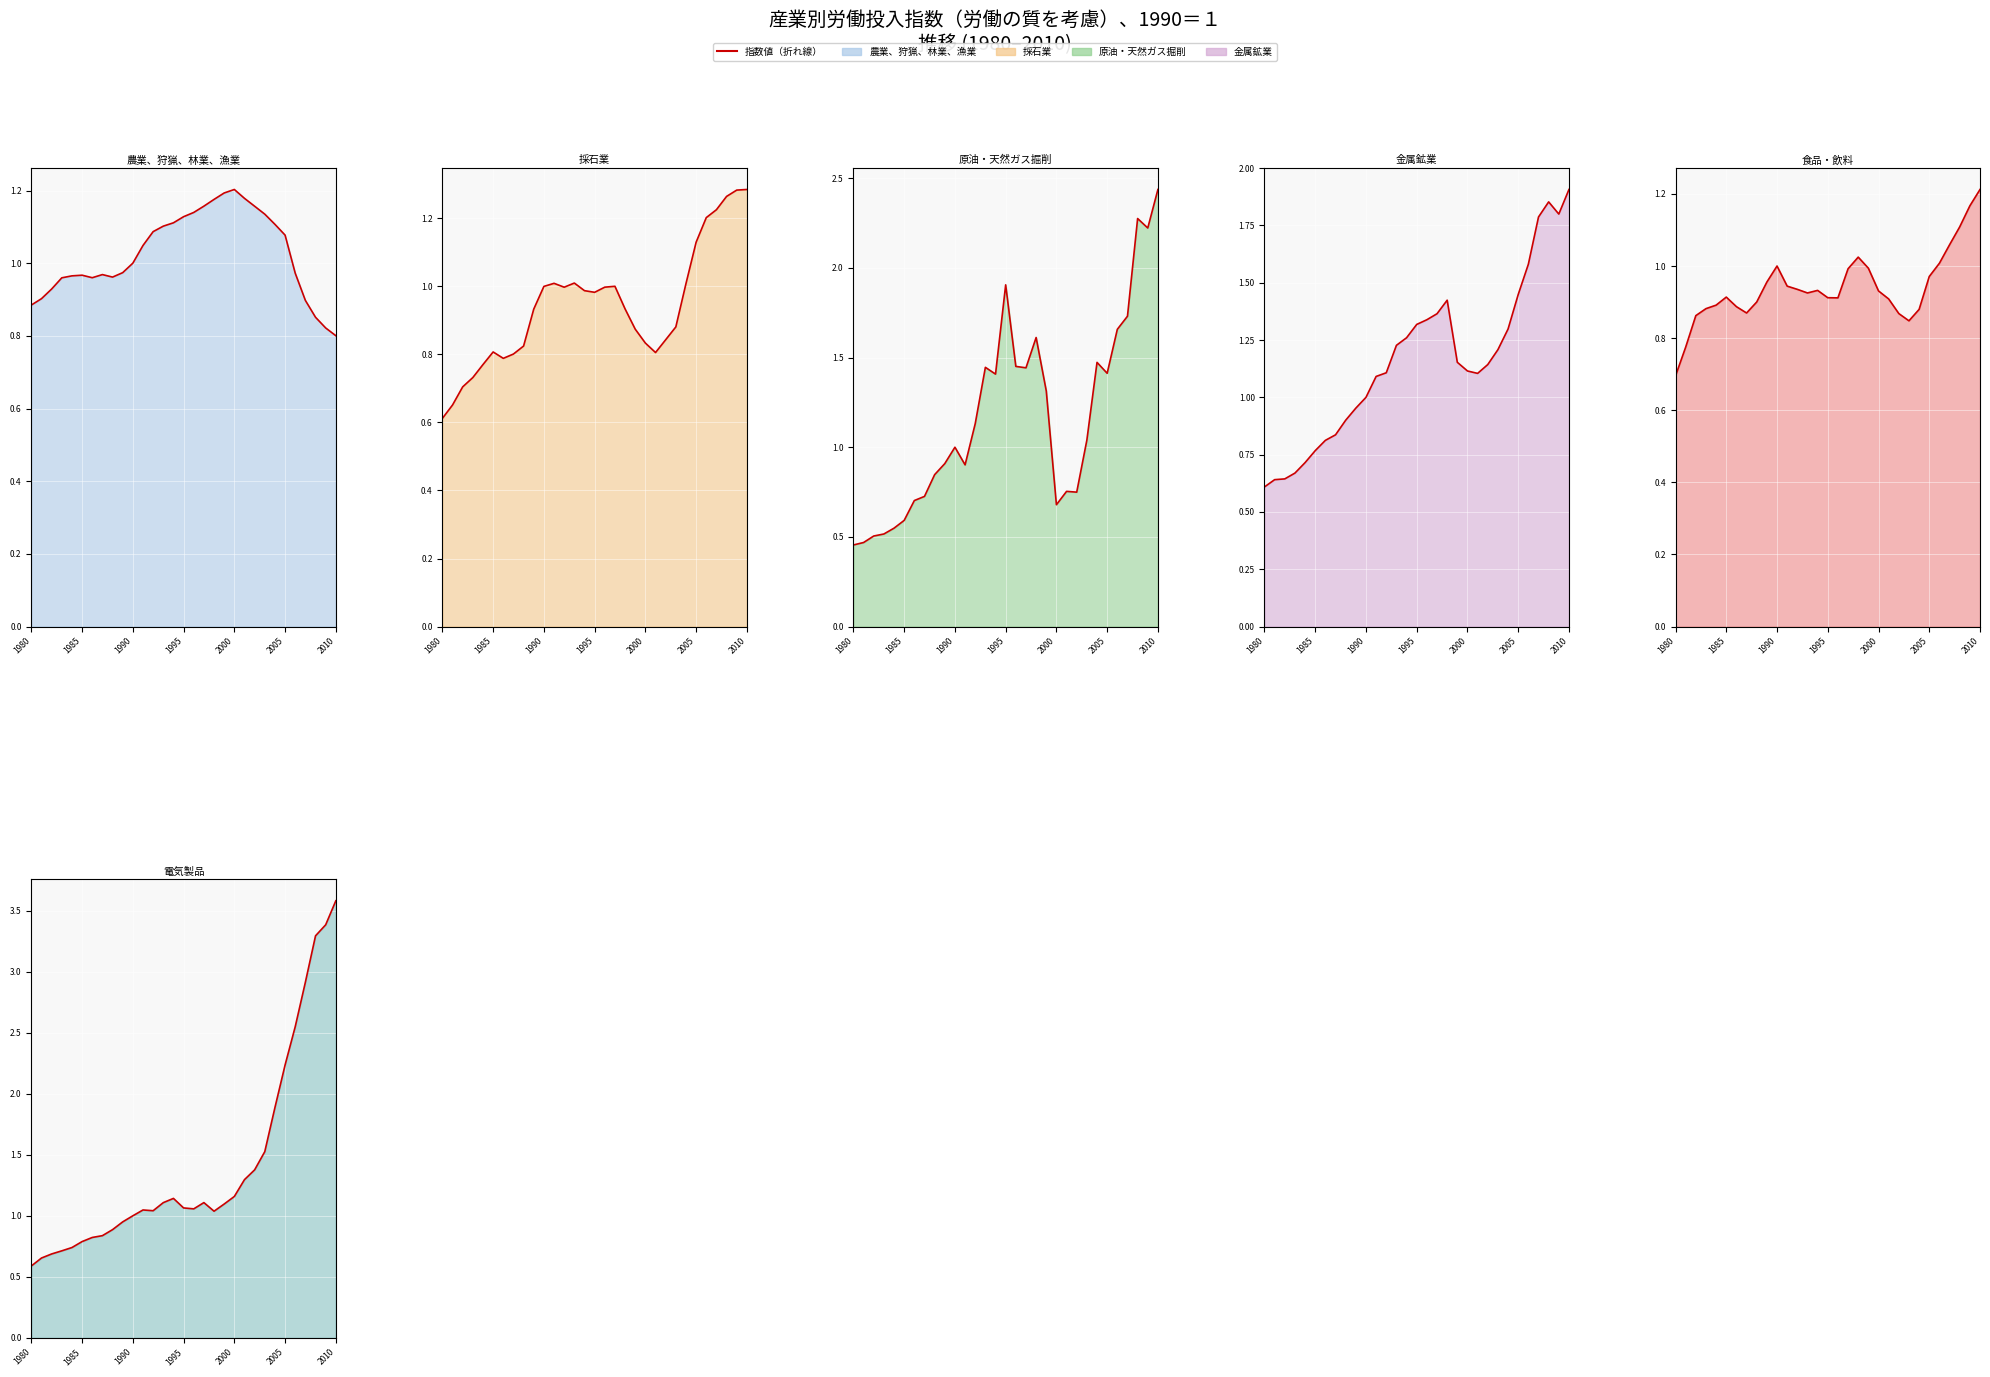

How many categories are shown in the chart?

31